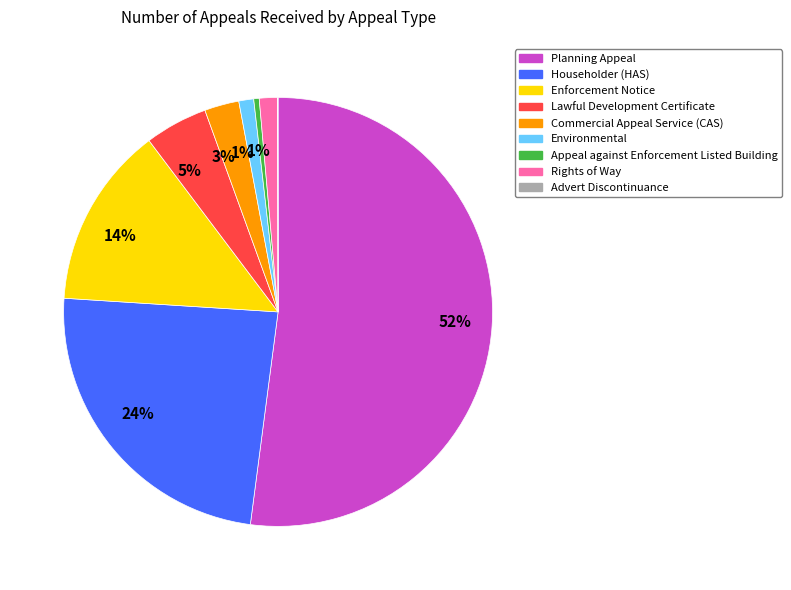

To the nearest percent, what is the average slice percentage?

11%